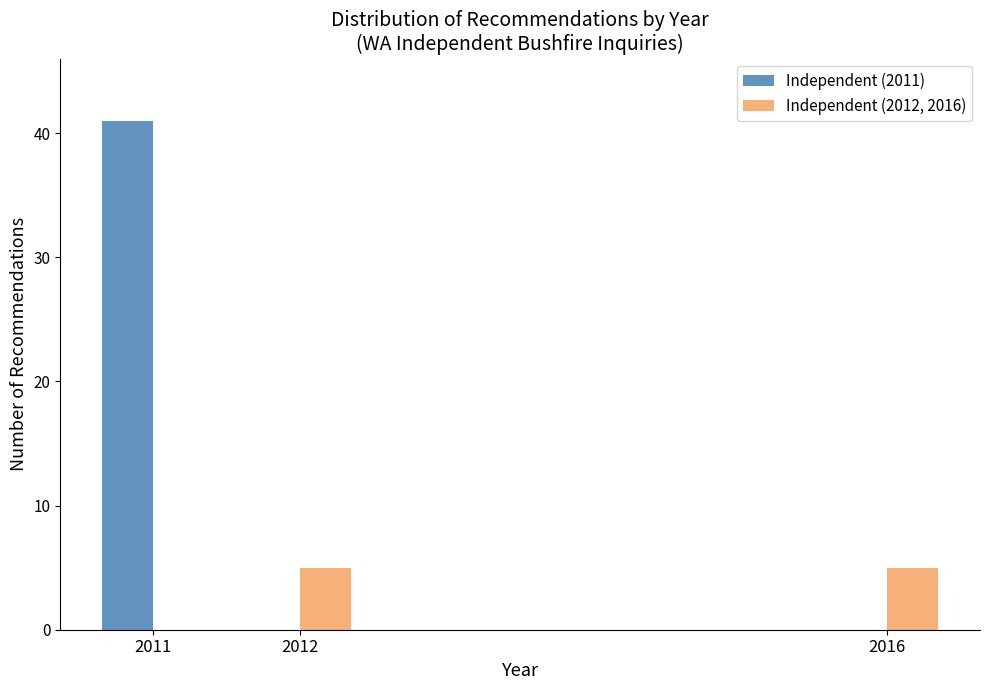

Reading right to left, what are all the values shown in this chart?

Independent (2011): 2016=0	2012=0	2011=41
Independent (2012, 2016): 2016=5	2012=5	2011=0